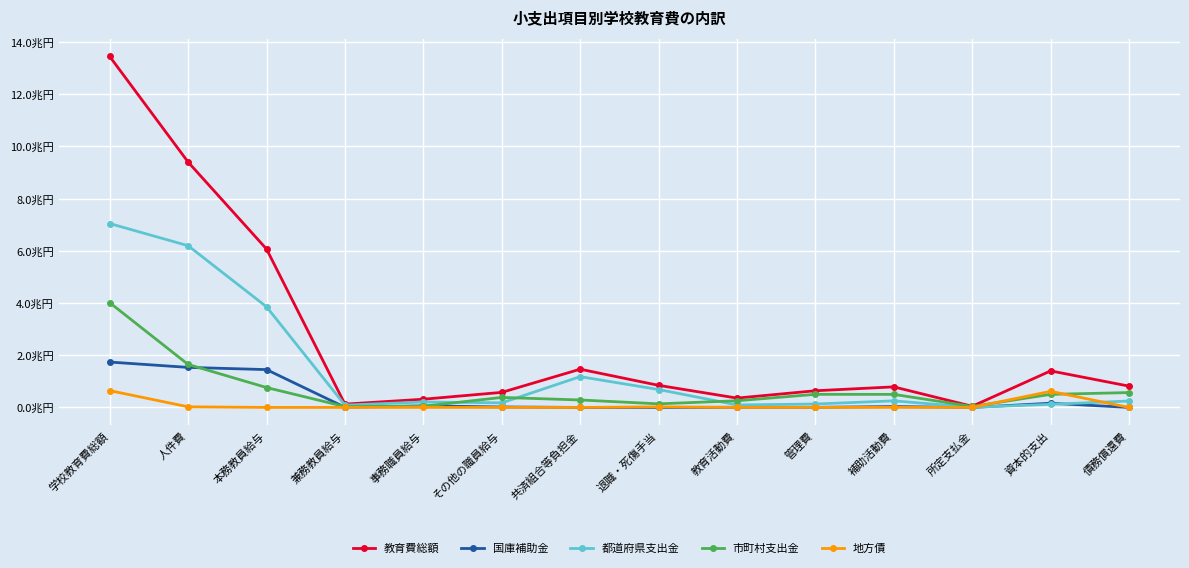

What are all the series names shown in the legend?

教育費総額, 国庫補助金, 都道府県支出金, 市町村支出金, 地方債